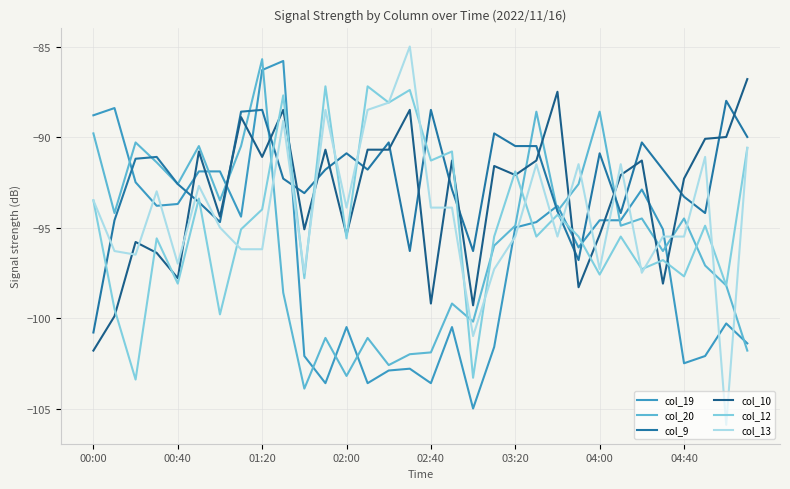

Is this an area chart (filled region under the line)?

No